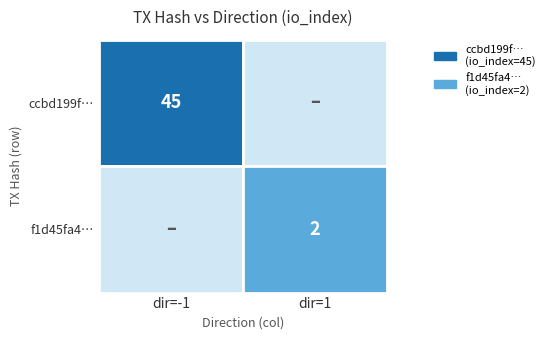

Reading left to right, extract all data points from this chart.

ccbd199f29b6686c6d8c9a850409517411a49e5: direction=-1	io_index=45
f1d45fa4805d5938c0b90928f727d0a0929129f: direction=1	io_index=2